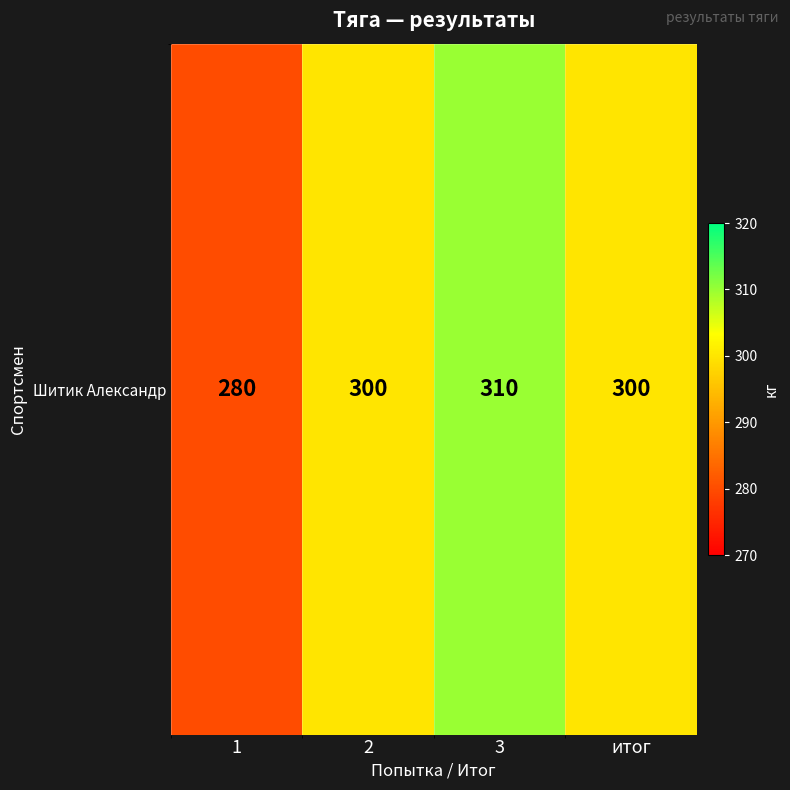

What is the minimum value shown in the chart?

280